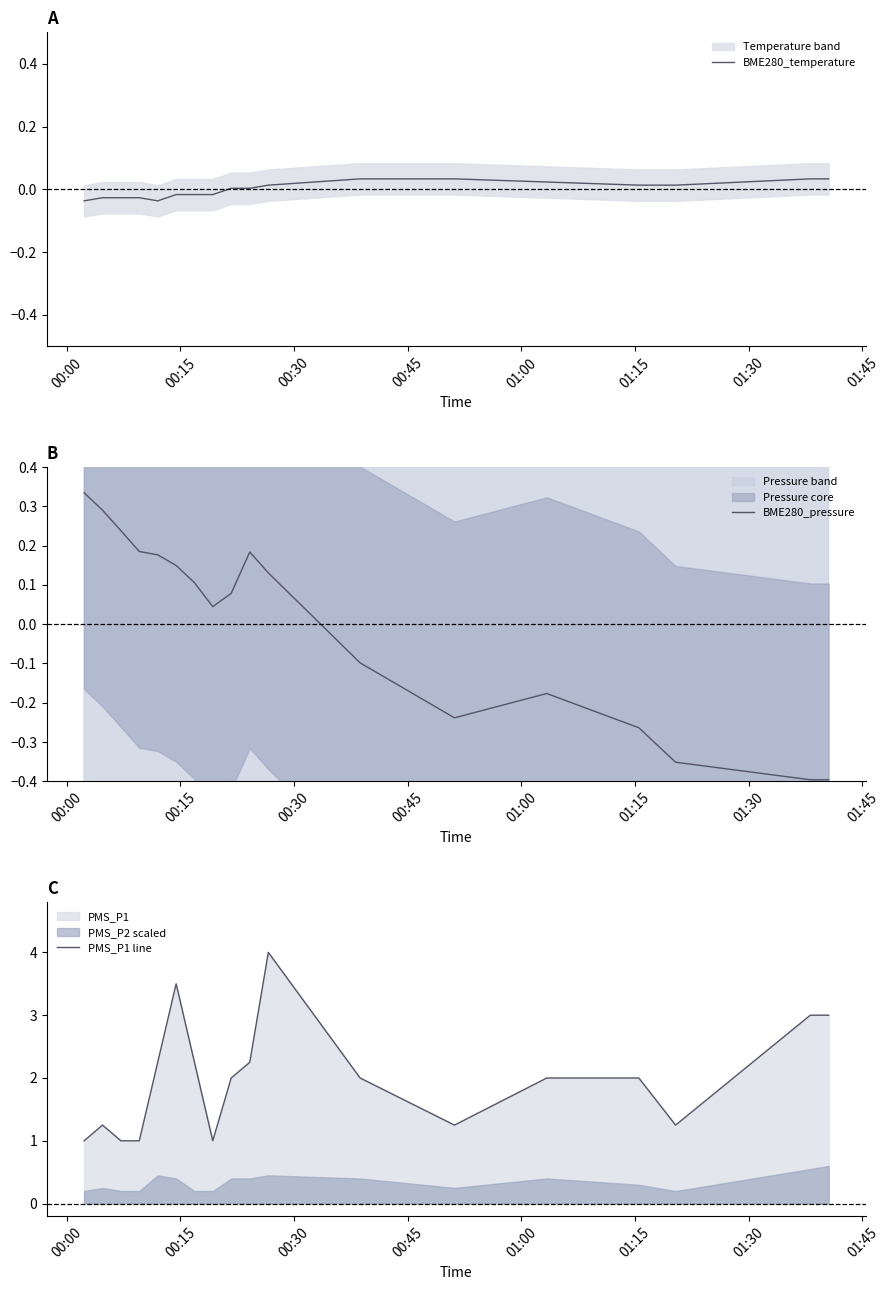

What is the greatest value displayed?

4.0